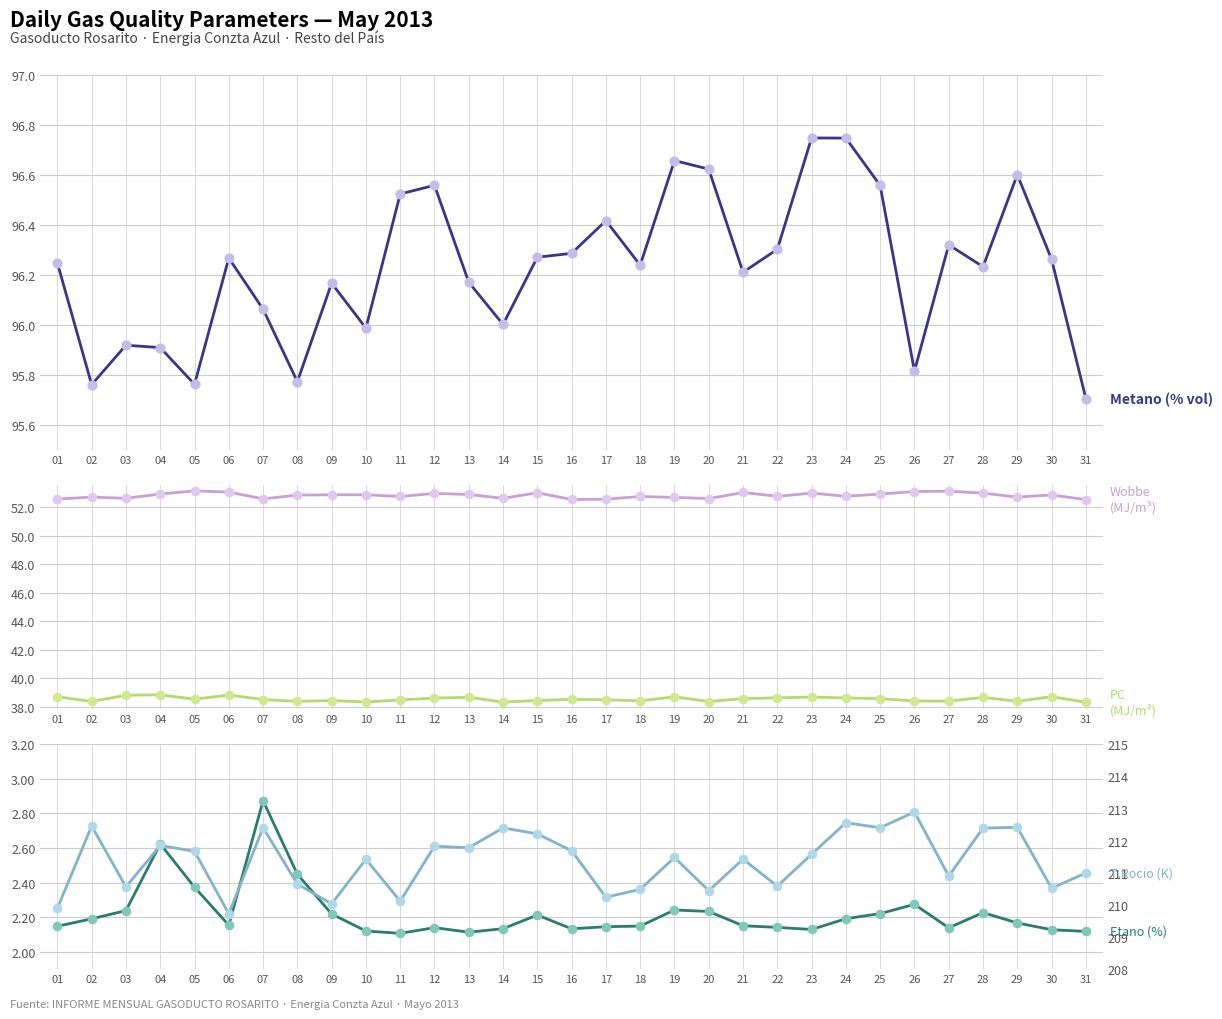

Is the value of Indice Wobbe (MJ/m3) at 12 greater than the value of Metano (% vol) at 24?

No